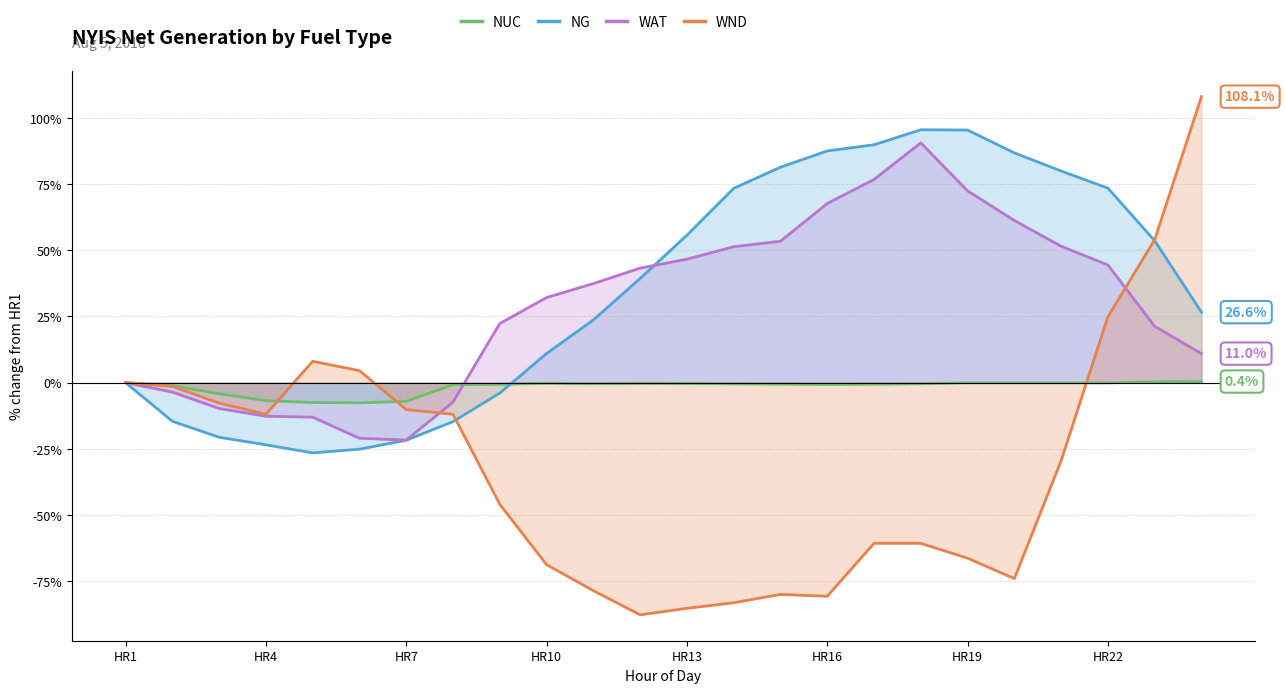

What is the value of the WND point at the 11th from the left?

-78.6